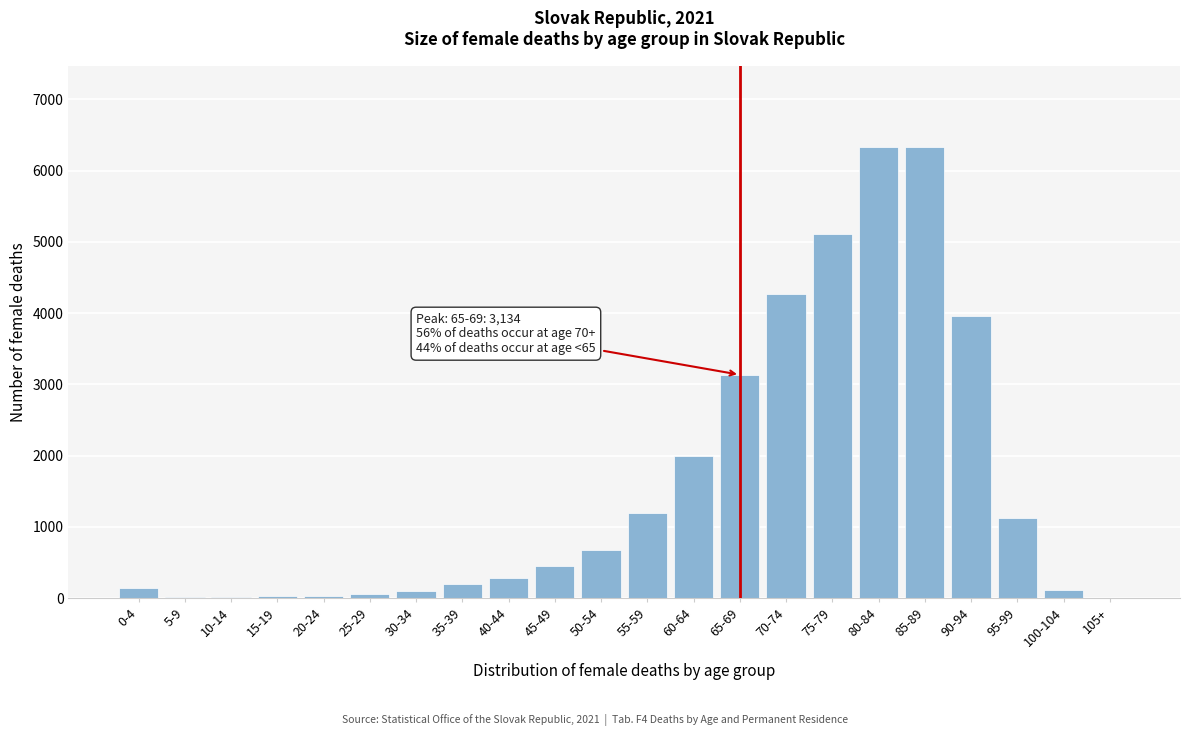

What is the sum of all values?

35563